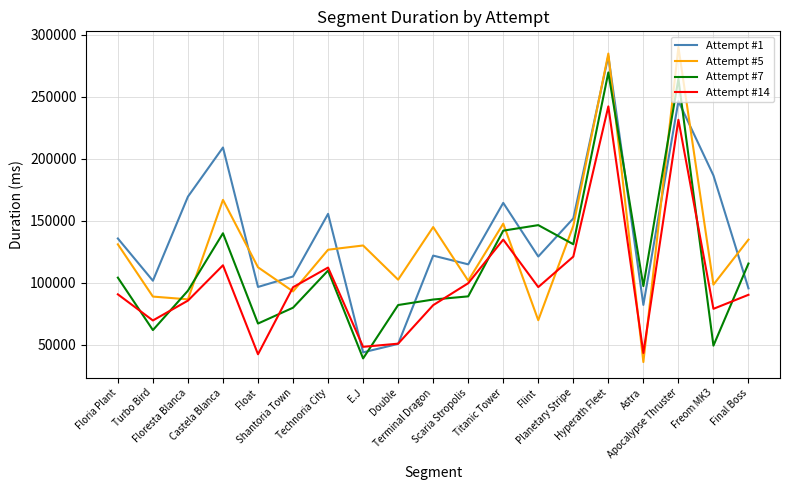

Does the chart display data point markers on the line(s)?

No